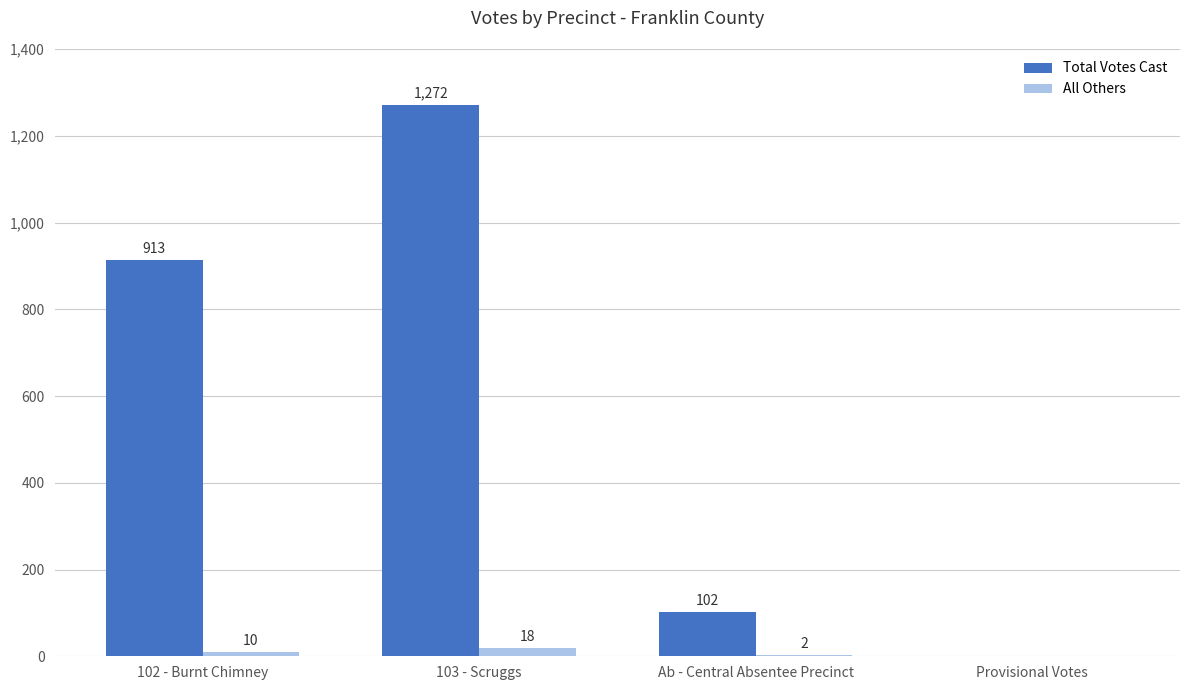

Count the number of data series in this chart.

2